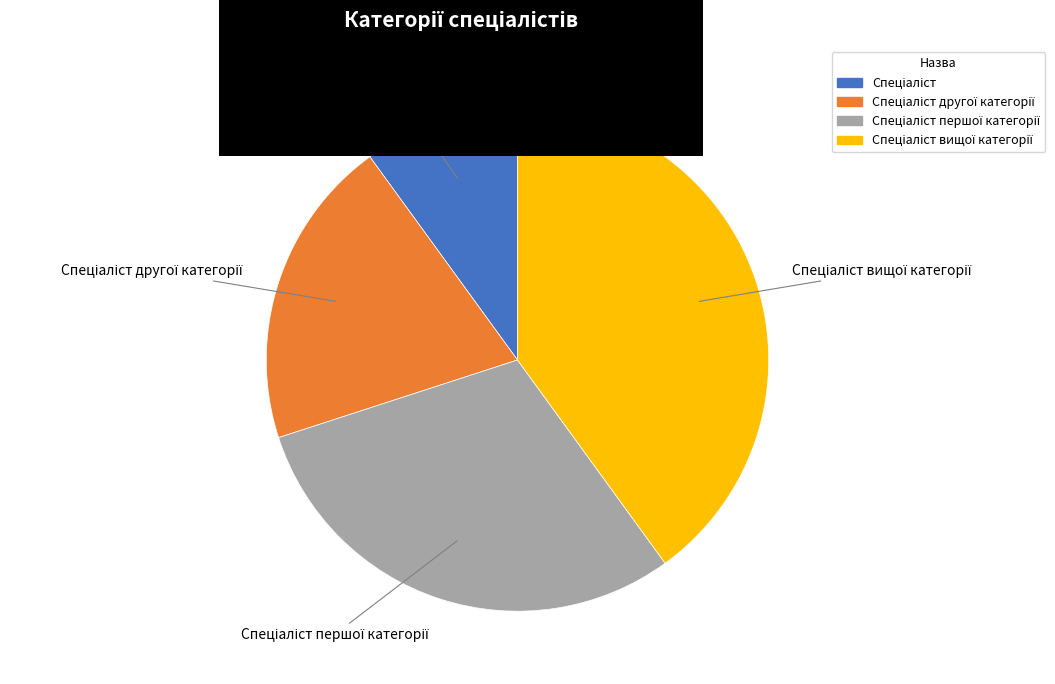

Is there any slice that represents more than half of the pie?

No